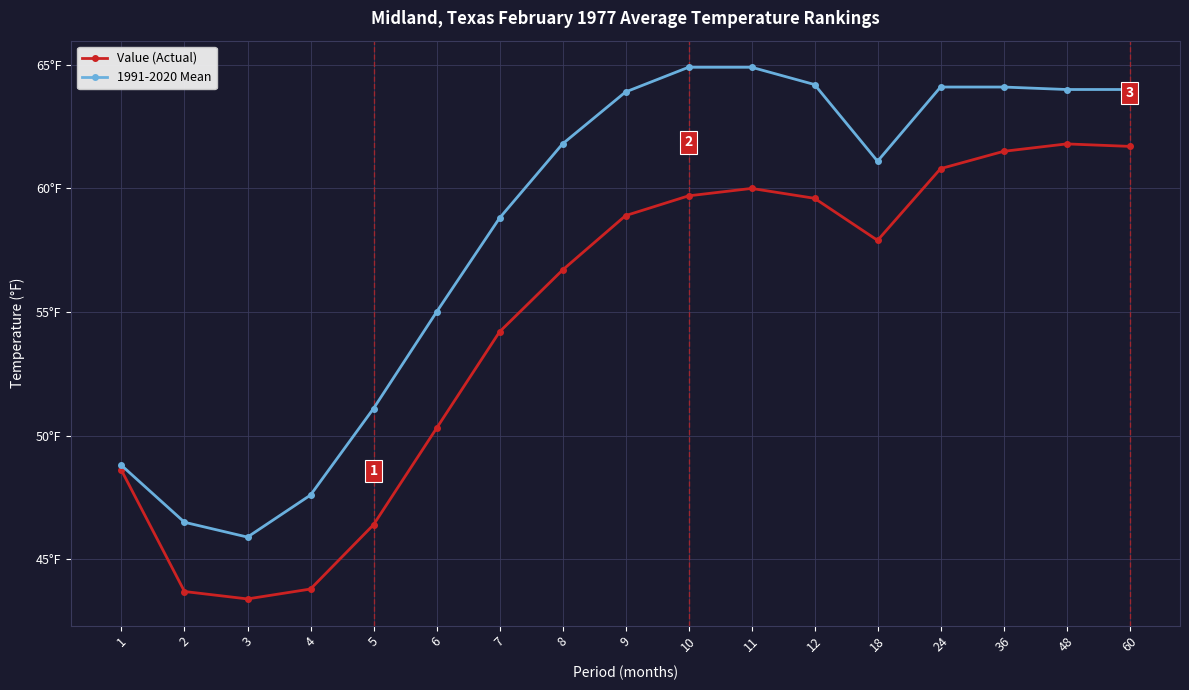

True or false: 1991-2020 Mean has a value of 63.9 at 9.

True